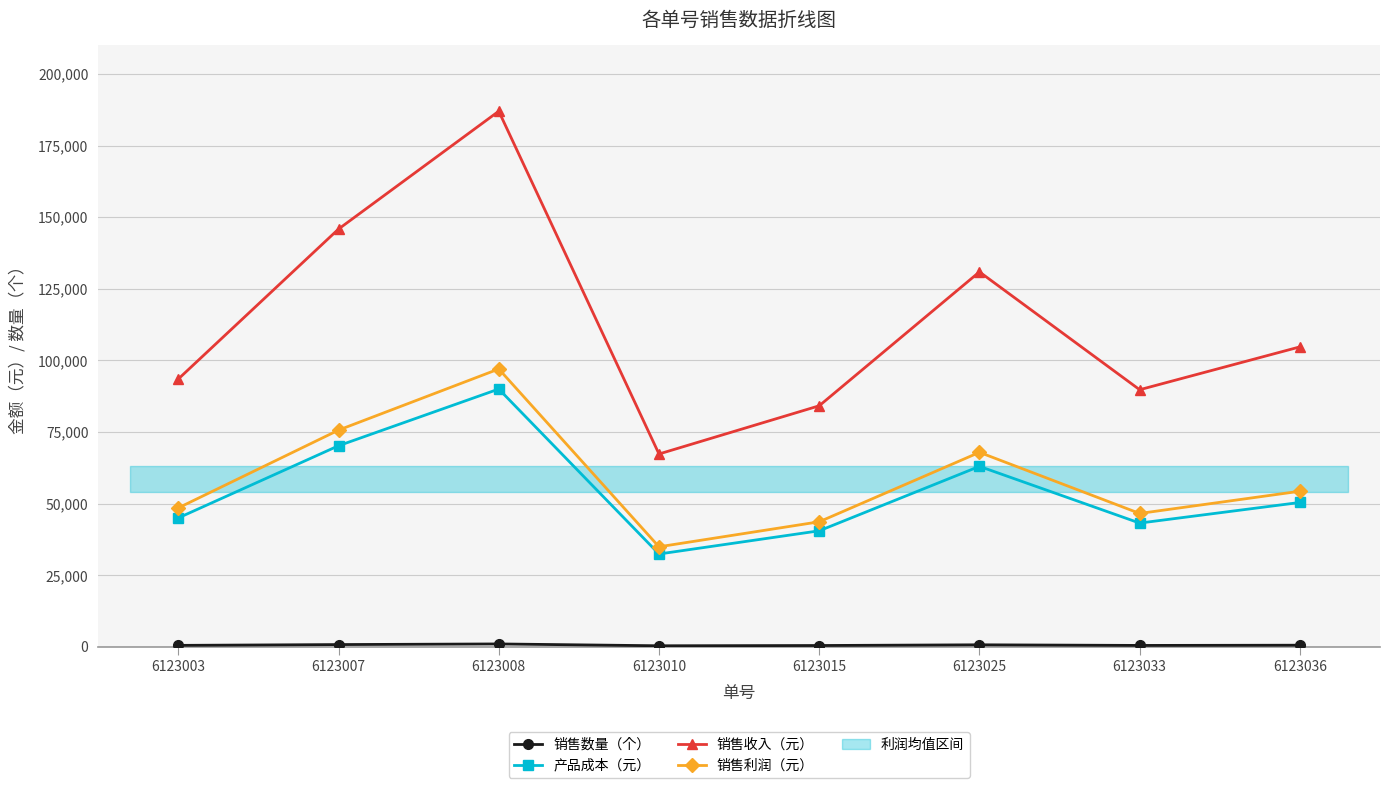

Count the number of categories in the chart.

8